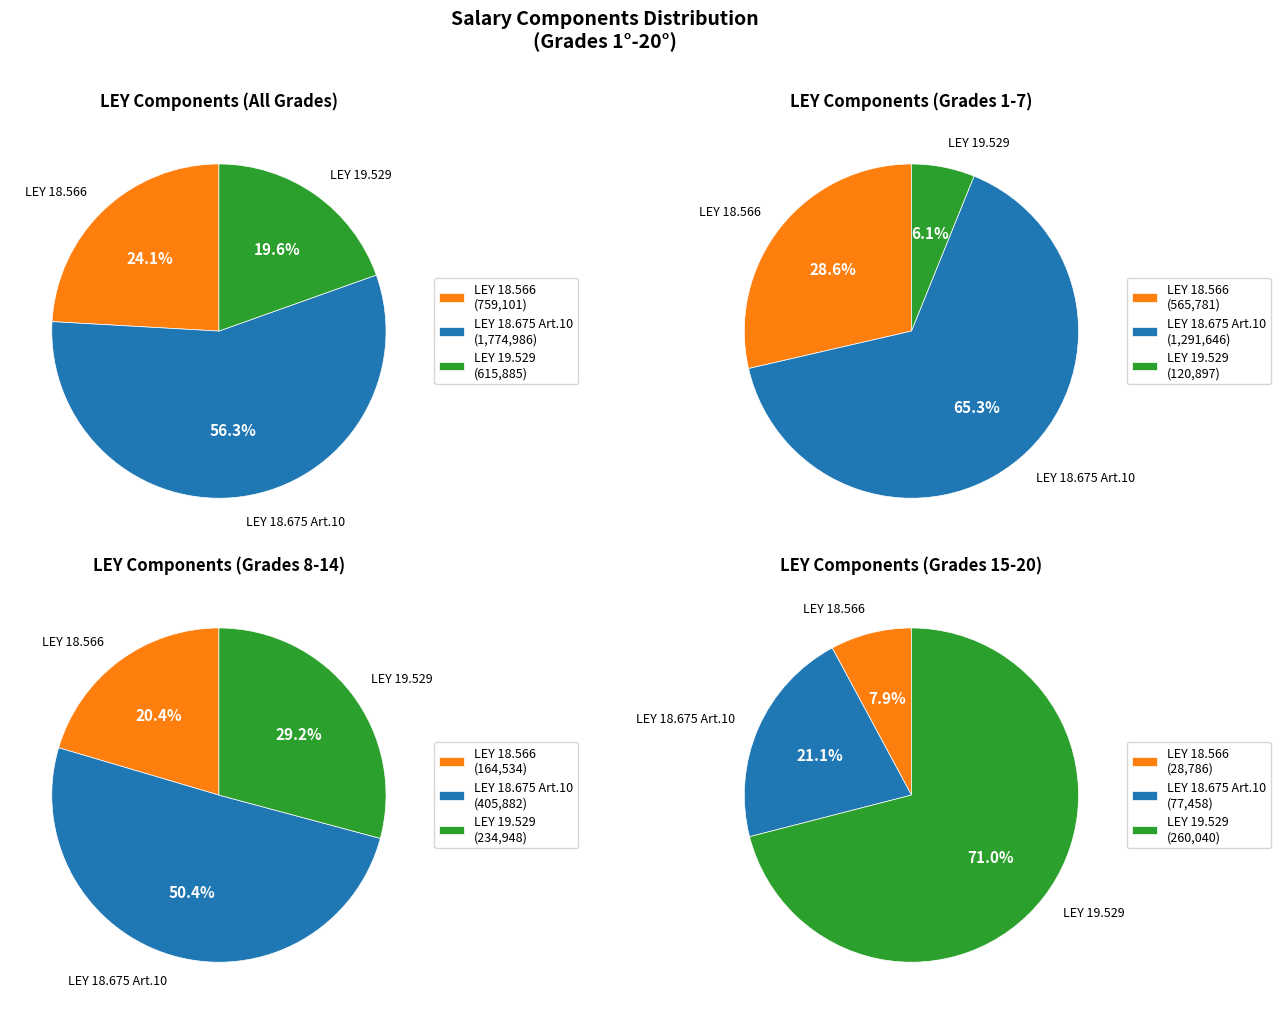

Does 18° account for over 50% of the chart?

No